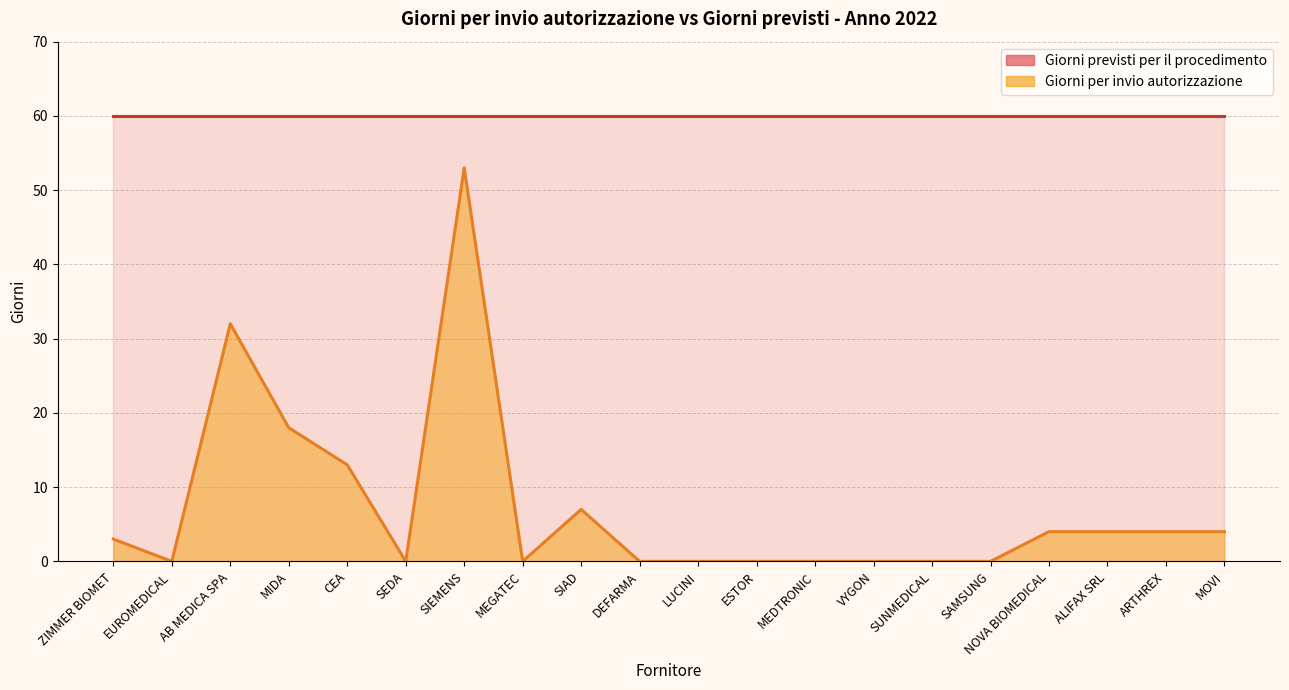

What is the average value?

7